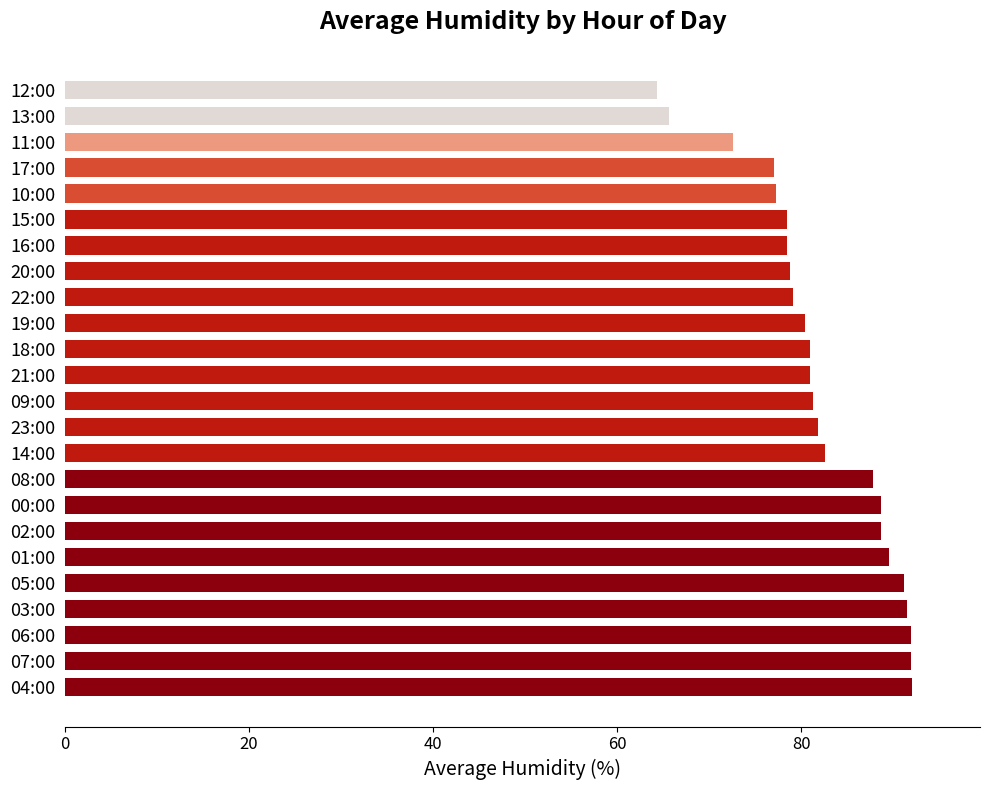

What is the sum of all values?

1972.5